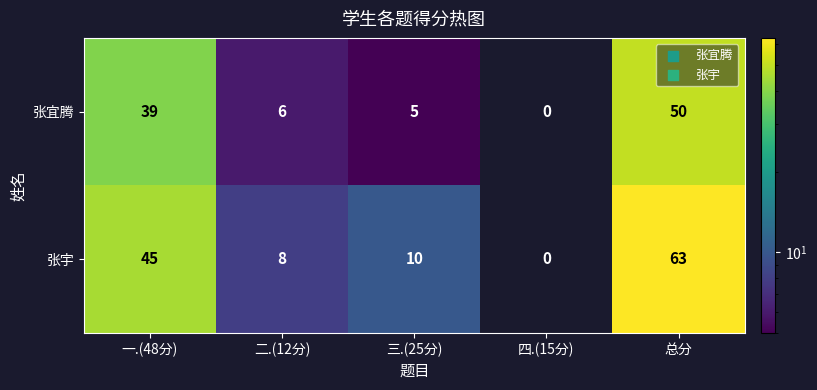

Reading left to right, extract all data points from this chart.

张宜腾: 一.(48分)=39	二.(12分)=6	三.(25分)=5	四.(15分)=0	总分=50
张宇: 一.(48分)=45	二.(12分)=8	三.(25分)=10	四.(15分)=0	总分=63